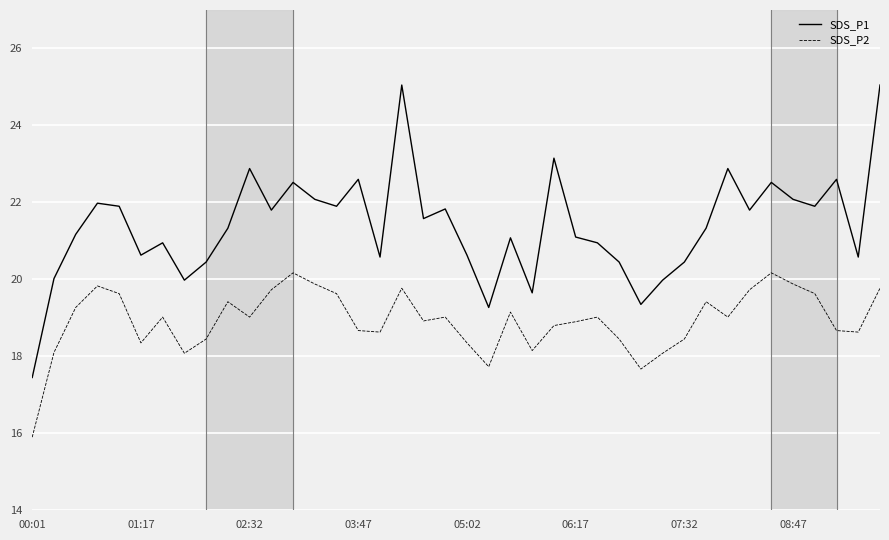

What is the average value of the SDS_P1 series?

21.4